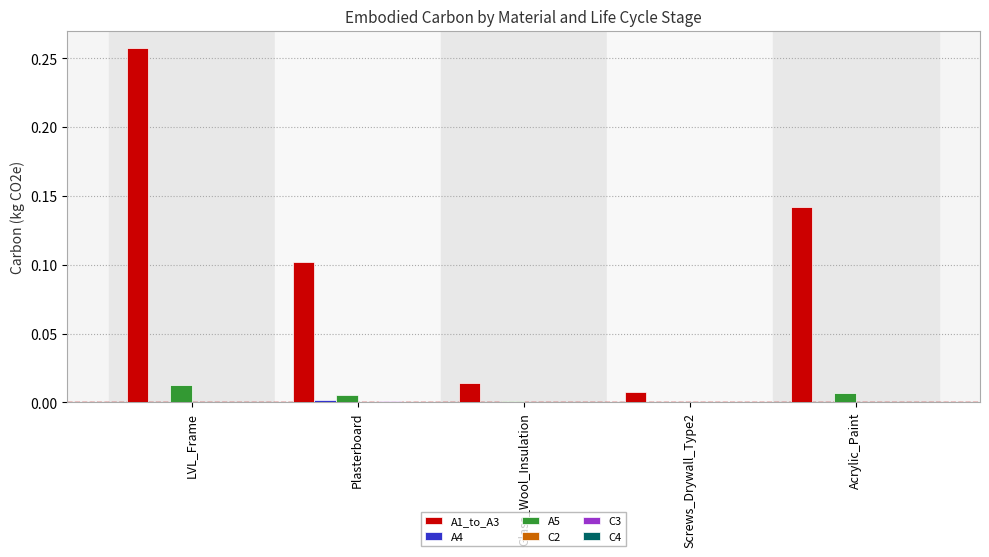

The A1_to_A3 series shows 0.4 at LVL_Frame. True or false?

False